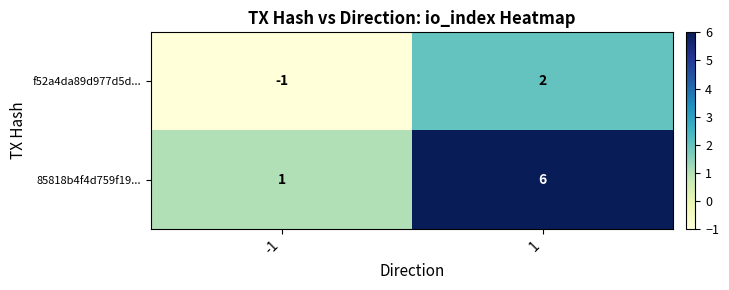

Rank the series by their average value, from lowest to highest.

f52a4da89d977d5d..., 85818b4f4d759f19...